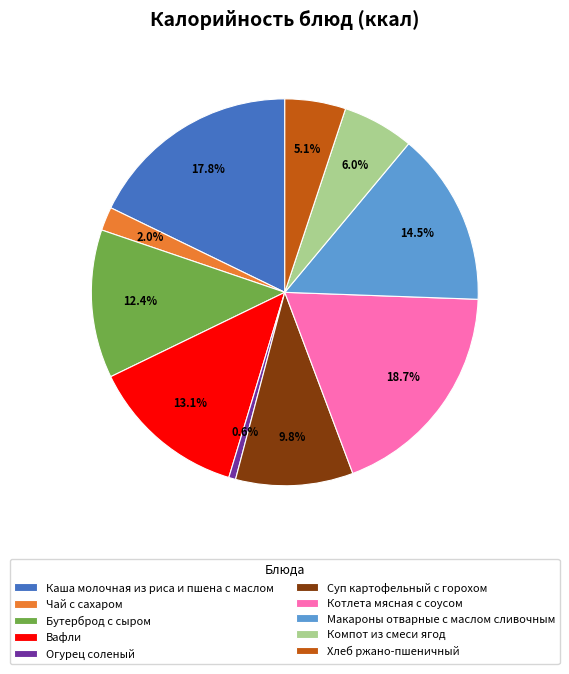

How many segments does this pie chart have?

10